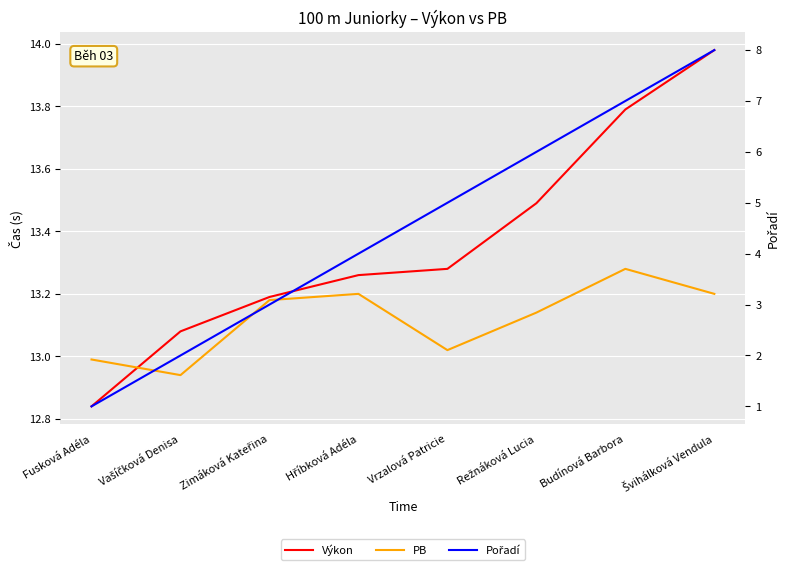

The PB series shows 13.0 at Vrzalová Patricie. True or false?

True